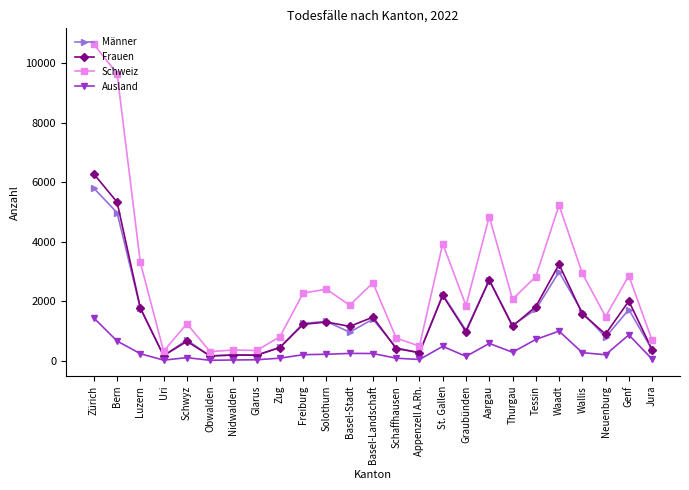

True or false: Schweiz has a value of 15043 at Bern.

False